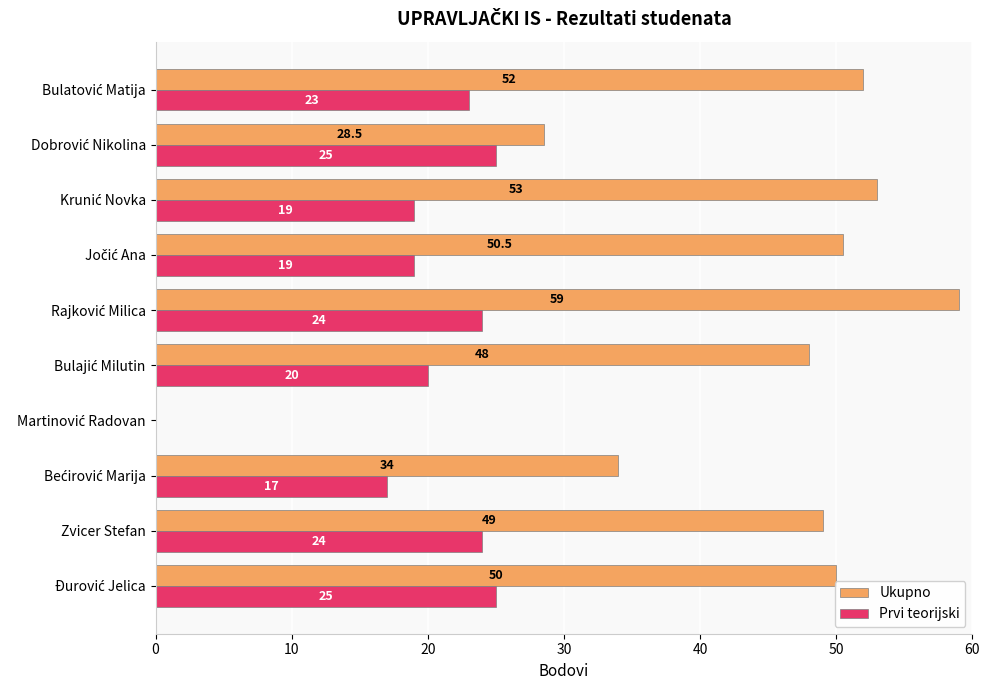

Which series has the widest spread of values?

Ukupno